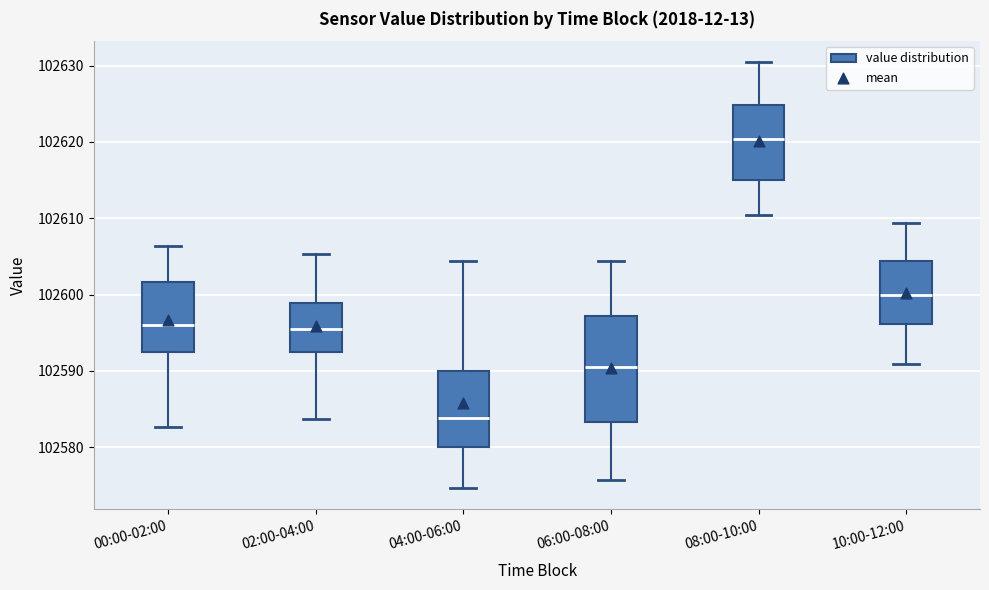

Reading left to right, read every box against the y-axis: the position of its median line, the range the box covers, and the ends of its whiskers. The values are not printed on the chart, so give them approximately, as read against the axis.

00:00-02:00: median 102596, box 102592 to 102602, whiskers 102583 to 102606
02:00-04:00: median 102595, box 102592 to 102599, whiskers 102584 to 102605
04:00-06:00: median 102584, box 102580 to 102590, whiskers 102575 to 102604
06:00-08:00: median 102591, box 102583 to 102597, whiskers 102576 to 102604
08:00-10:00: median 102620, box 102615 to 102625, whiskers 102610 to 102630
10:00-12:00: median 102600, box 102596 to 102604, whiskers 102591 to 102609